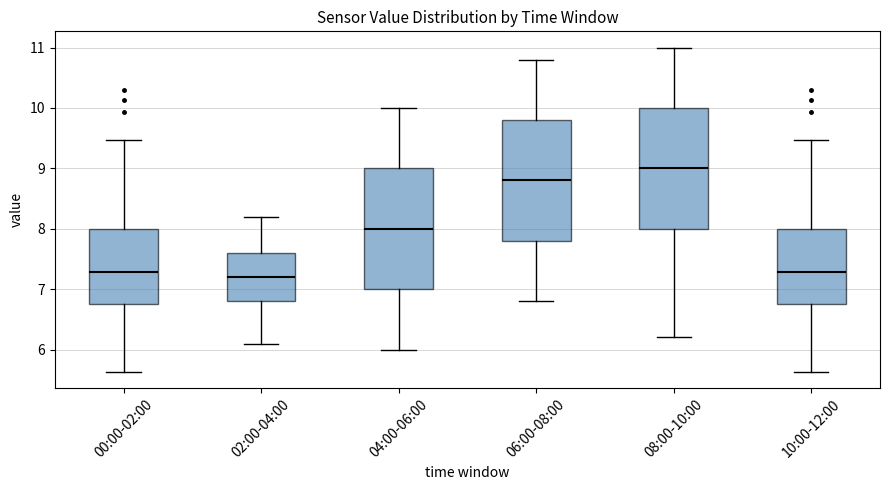

Reading left to right, transcribe this box plot: for each box, give where its median line is, the range the box spans, and where its two whiskers end, as read against the y-axis. The values are not printed on the chart, so give them approximately, as read against the axis.

00:00-02:00: median 7.3, box 6.8 to 8.0, whiskers 5.6 to 9.5
02:00-04:00: median 7.2, box 6.8 to 7.6, whiskers 6.1 to 8.2
04:00-06:00: median 8.0, box 7.0 to 9.0, whiskers 6.0 to 10.0
06:00-08:00: median 8.8, box 7.8 to 9.8, whiskers 6.8 to 10.8
08:00-10:00: median 9.0, box 8.0 to 10.0, whiskers 6.2 to 11.0
10:00-12:00: median 7.3, box 6.8 to 8.0, whiskers 5.6 to 9.5